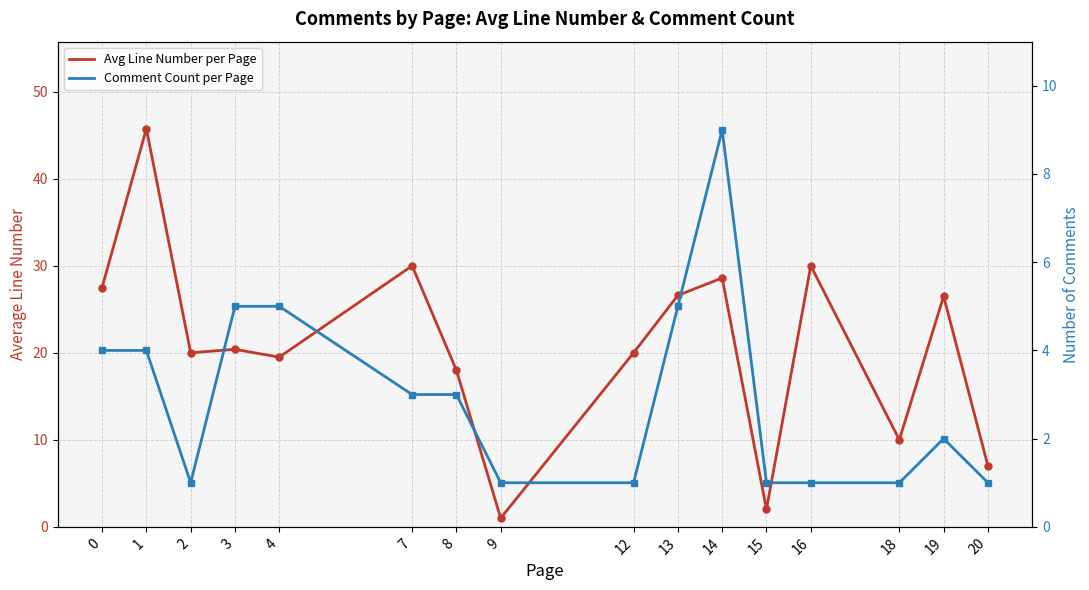

What is the highest value of the Comment Count per Page series?

9.0